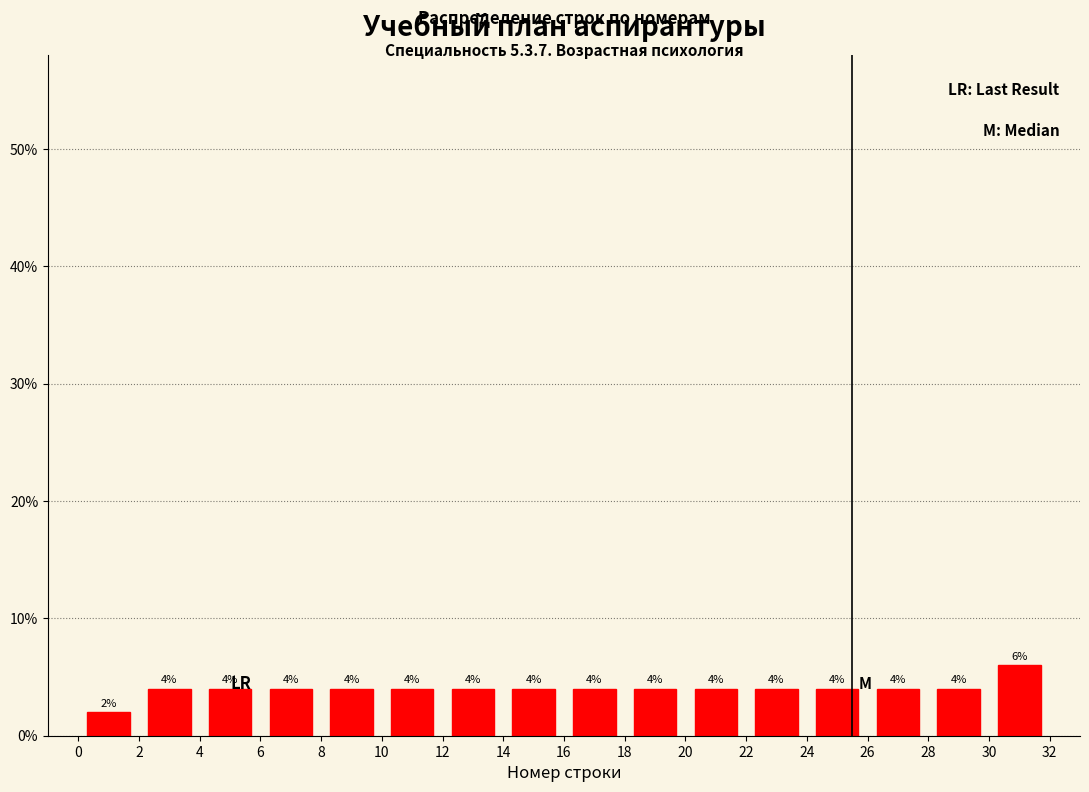

Reading left to right, list every bar in this chart as the range it spans on the x-axis followed by its height.

0 to 2: 2
2 to 4: 4
4 to 6: 4
6 to 8: 4
8 to 10: 4
10 to 12: 4
12 to 14: 4
14 to 16: 4
16 to 18: 4
18 to 20: 4
20 to 22: 4
22 to 24: 4
24 to 26: 4
26 to 28: 4
28 to 30: 4
30 to 32: 6